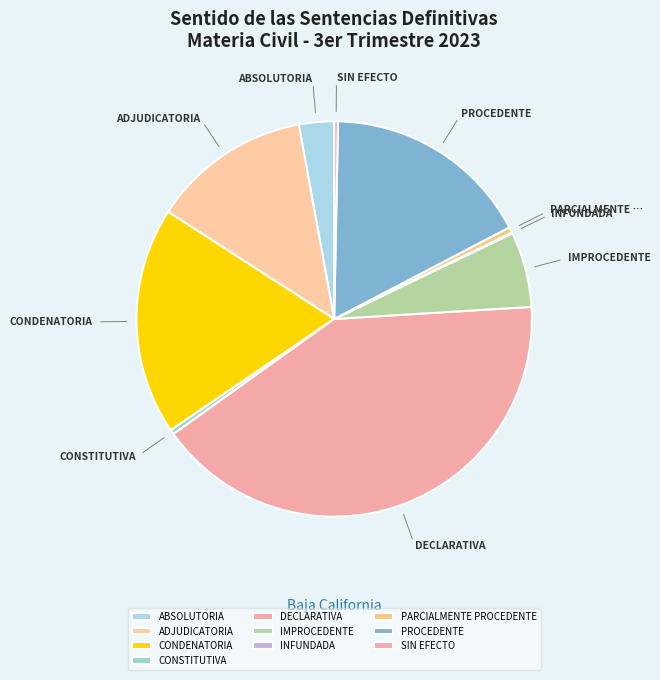

Does SIN EFECTO account for over 50% of the chart?

No